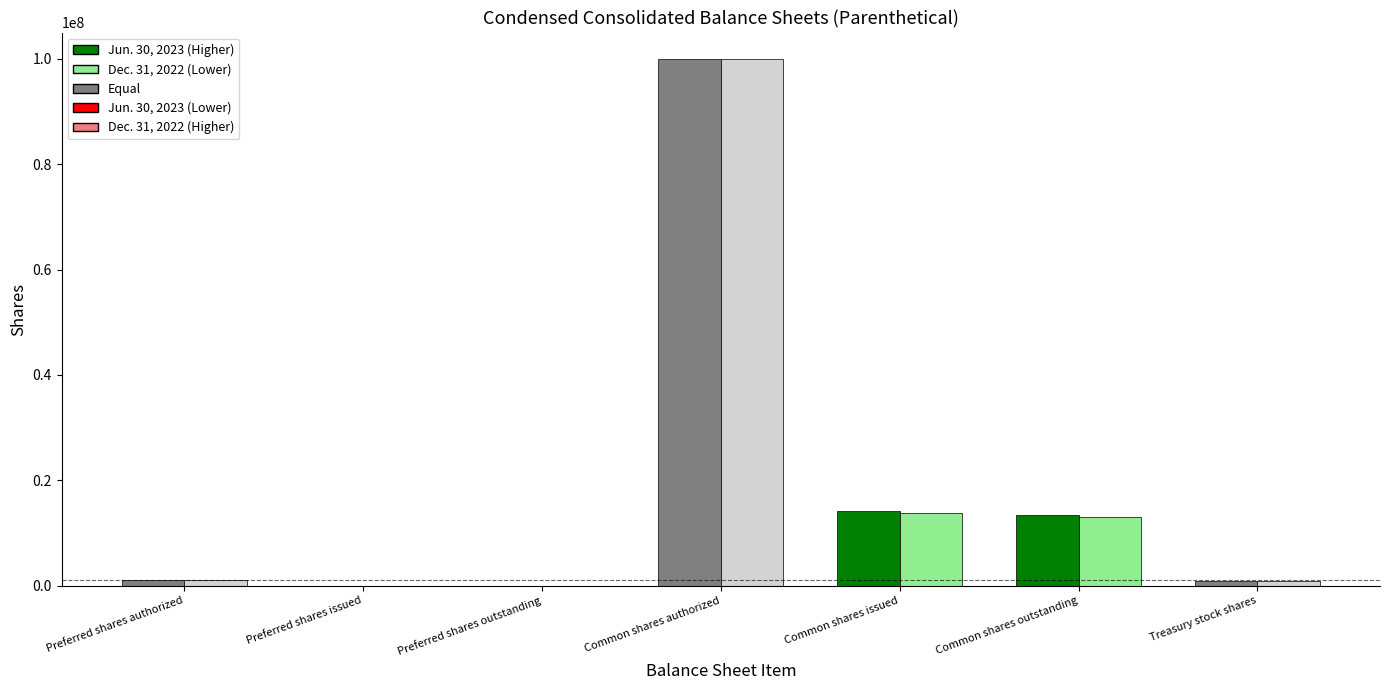

At which category is the sum across all series the highest?

Common shares authorized